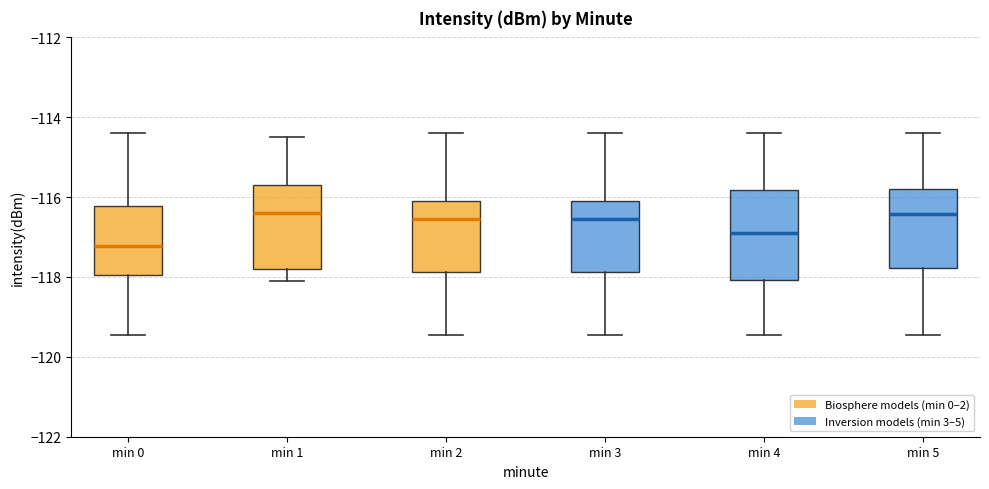

Reading left to right, transcribe this box plot: for each box, give where its median line is, the range the box spans, and where its two whiskers end, as read against the y-axis. The values are not printed on the chart, so give them approximately, as read against the axis.

min 0: median -117.2, box -118.0 to -116.2, whiskers -119.4 to -114.4
min 1: median -116.4, box -117.8 to -115.6, whiskers -118.0 to -114.6
min 2: median -116.6, box -117.8 to -116.2, whiskers -119.4 to -114.4
min 3: median -116.6, box -117.8 to -116.2, whiskers -119.4 to -114.4
min 4: median -116.8, box -118.0 to -115.8, whiskers -119.4 to -114.4
min 5: median -116.4, box -117.8 to -115.8, whiskers -119.4 to -114.4